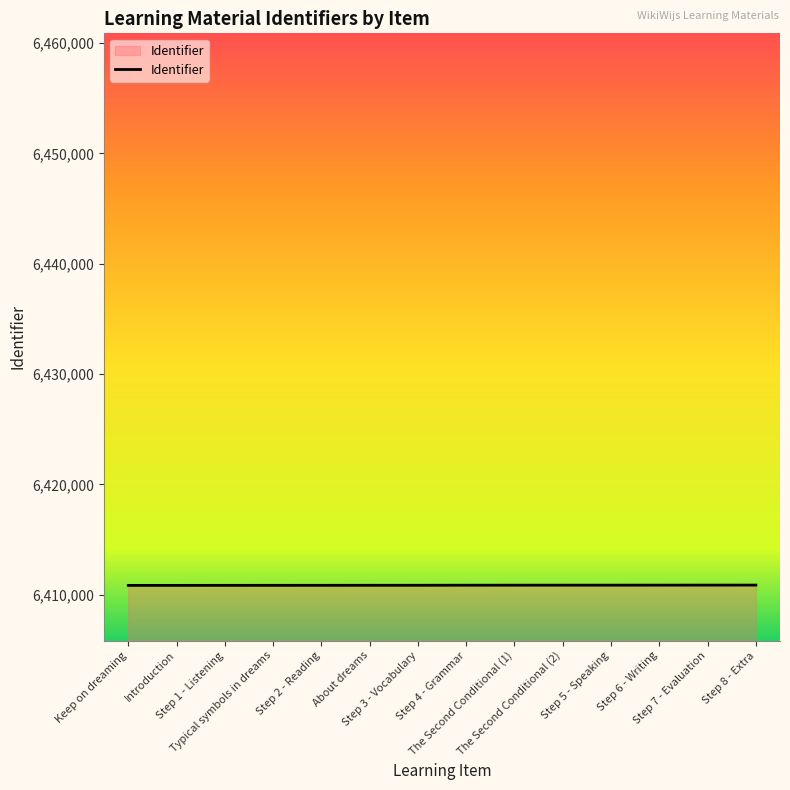

What is the sum of the values at Step 4 - Grammar and Step 8 - Extra?

12821733